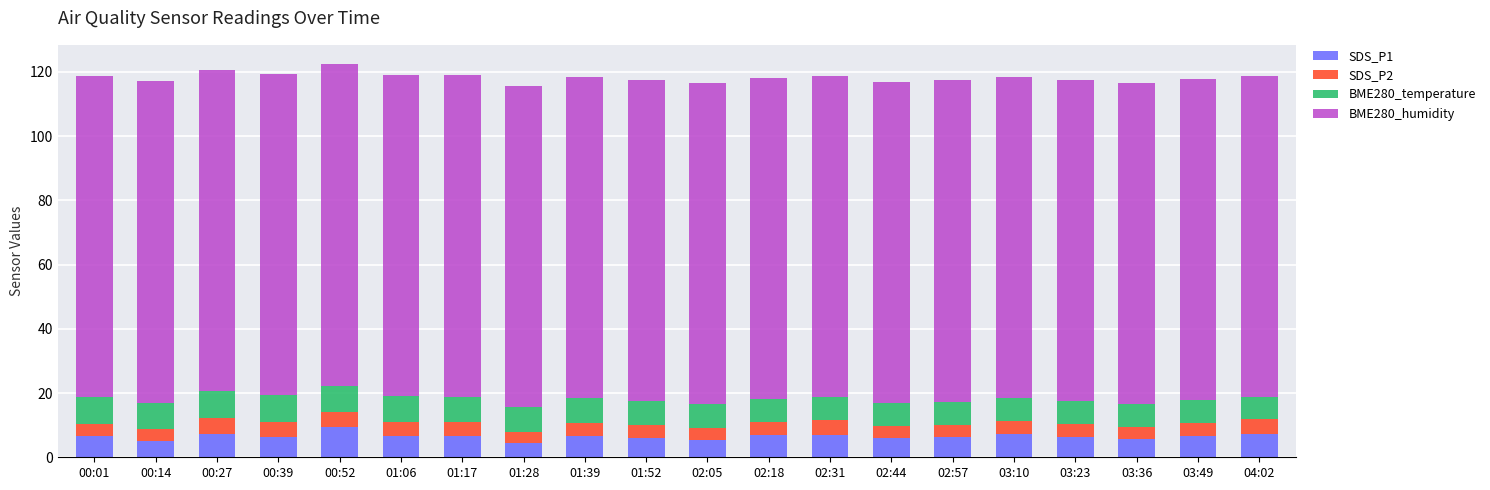

What is the highest value of the SDS_P1 series?

9.4